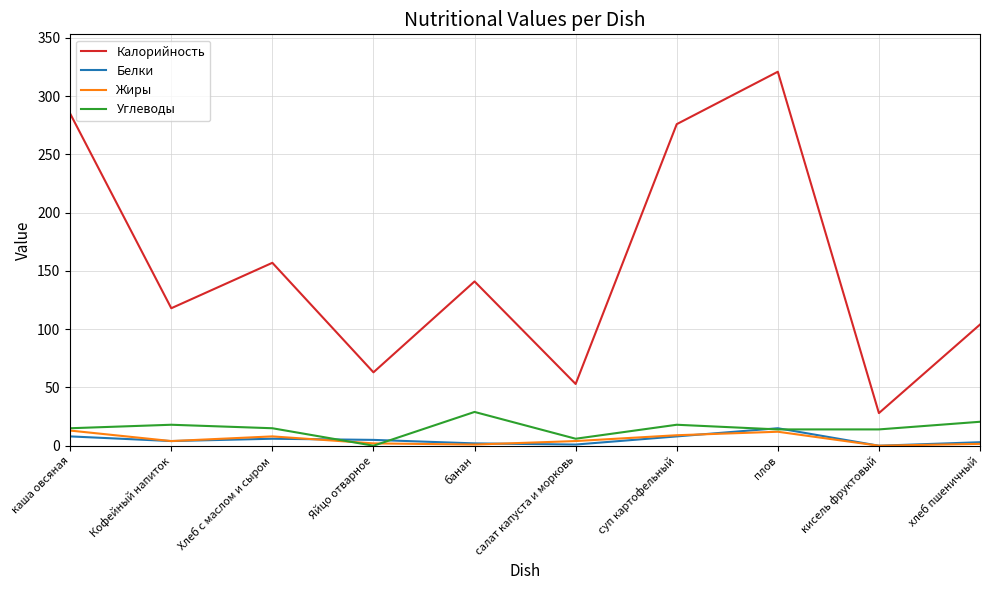

How many interior local valleys does the Калорийность series have?

4